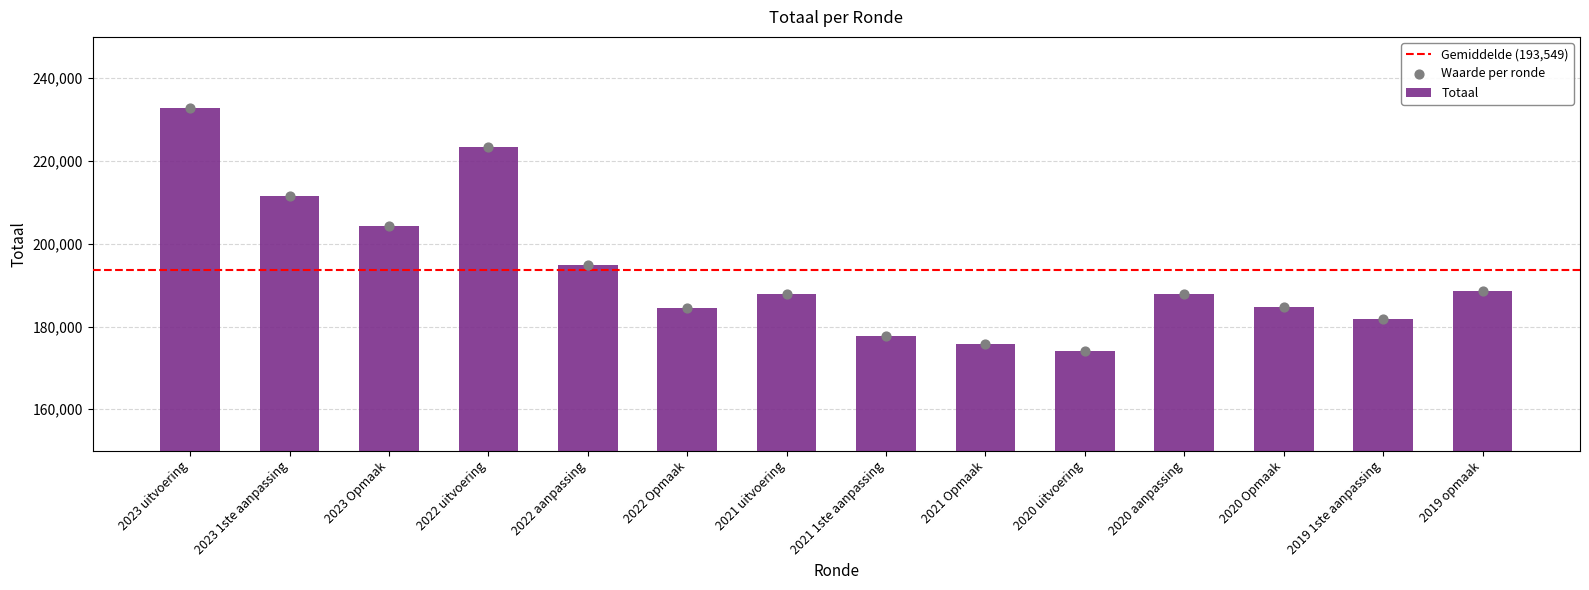

What is the ratio of the value at 2021 Opmaak to the value at 2020 uitvoering?

1.0